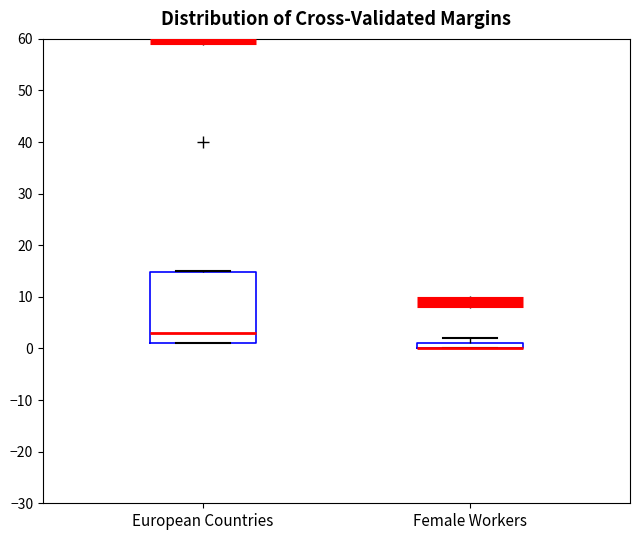

Comparing the boxes themselves (not the whiskers), which one is the tallest?

European Countries